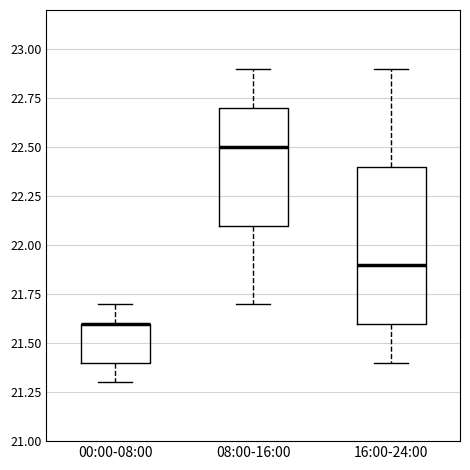

Which box is the tallest, from its lower edge to its upper edge?

16:00-24:00